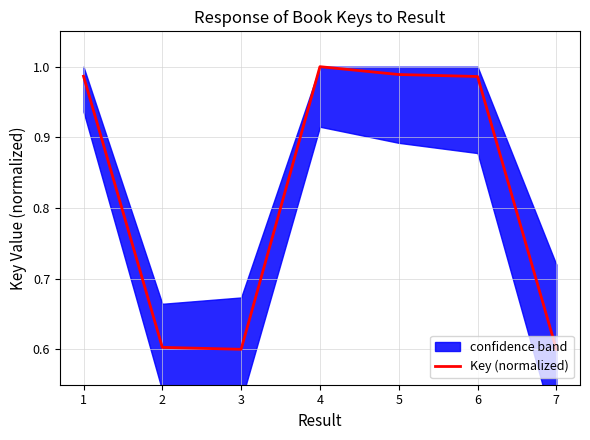

The Key (normalized) series shows 0.4 at 6. True or false?

False